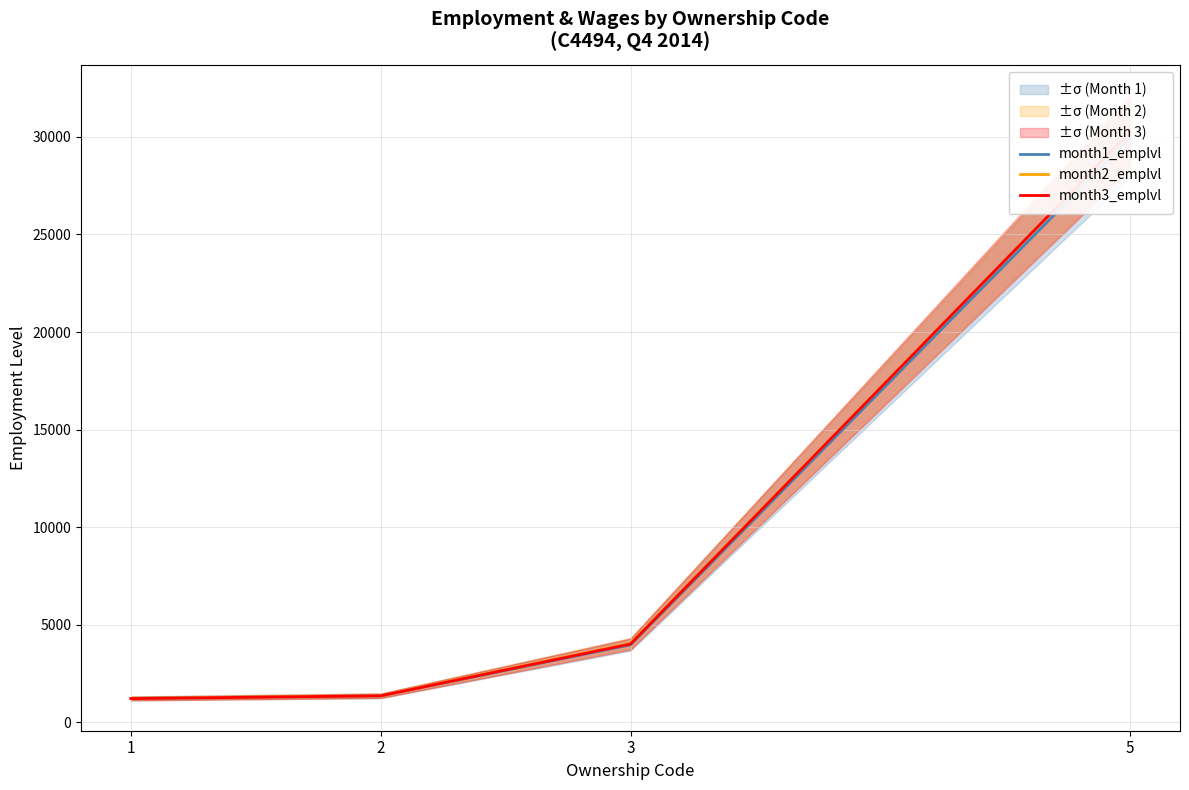

What is the difference between the month1_emplvl values at 3 and 5?

25961